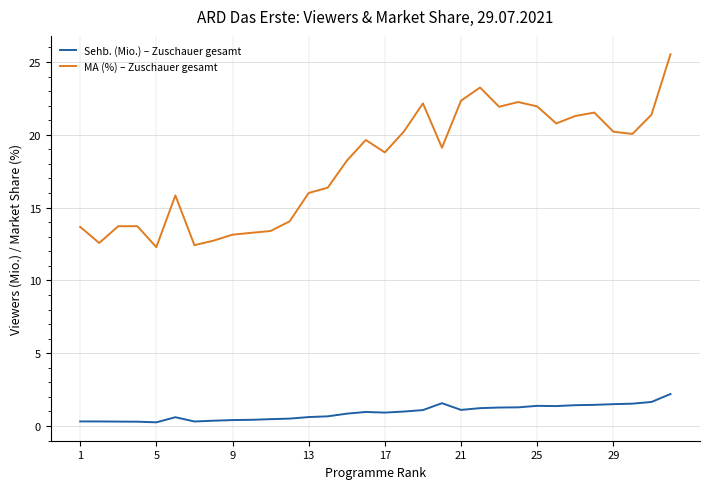

What is the greatest value displayed?

25.5